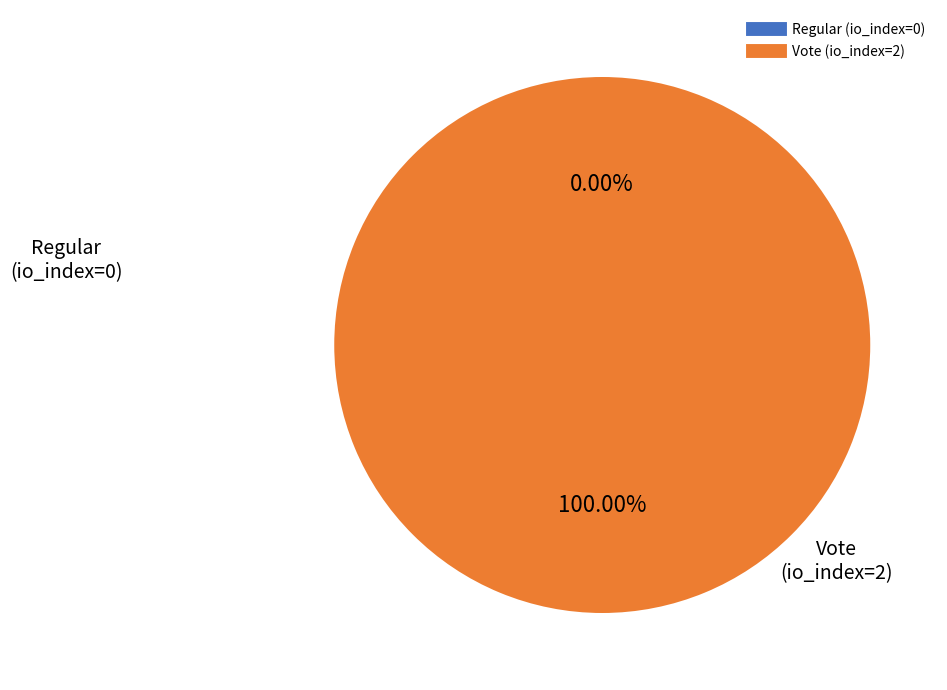

True or false: Regular (io_index=0) accounts for 1% of the total.

False